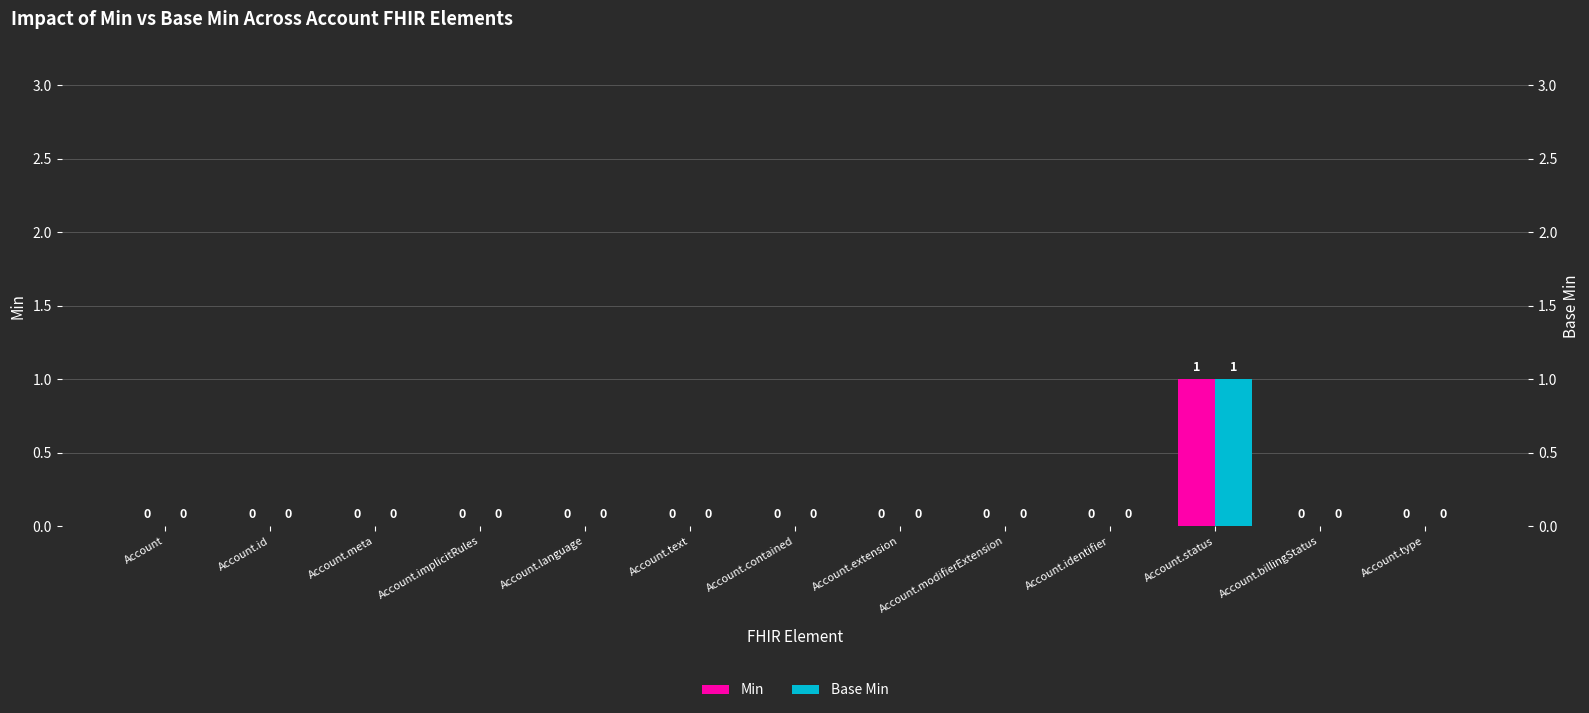

The Min series shows -1 at Account.text. True or false?

False